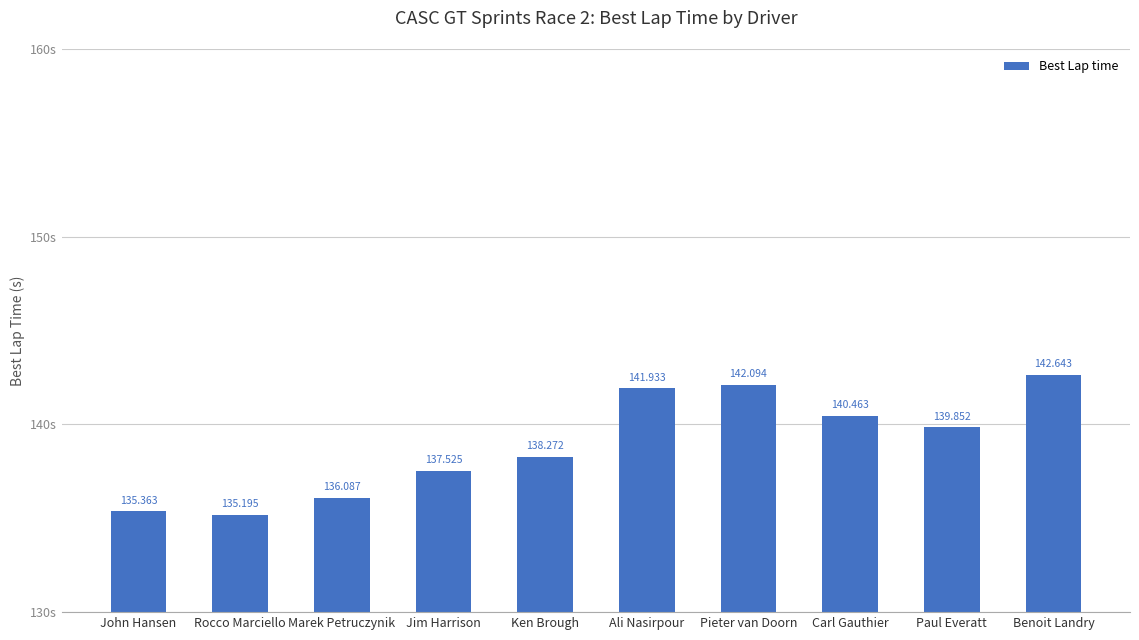

Is it true that the value at Rocco Marciello is 231.8?

False